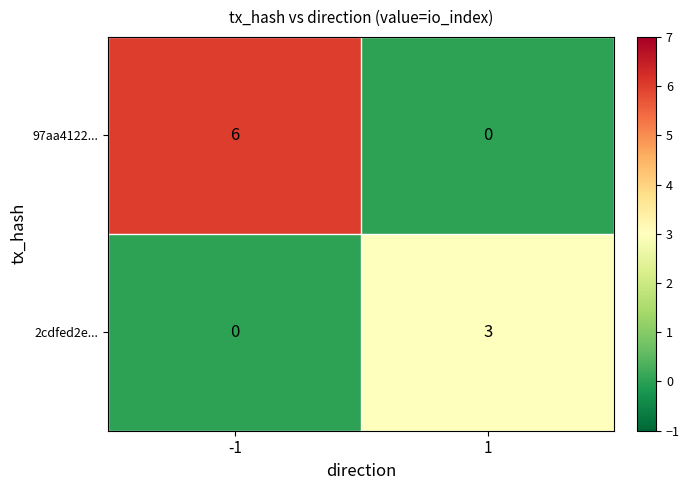

Reading right to left, transcribe all the data shown in this chart.

97aa4122...: 1=0	-1=6
2cdfed2e...: 1=3	-1=0